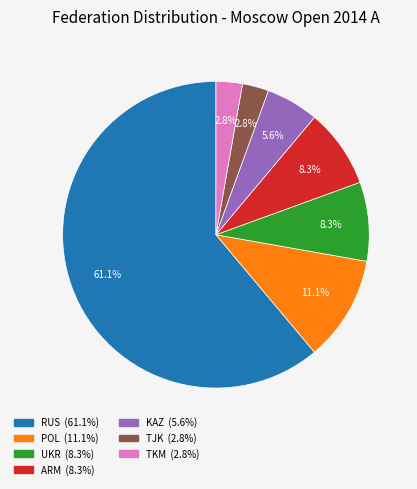

Is there any slice that represents more than half of the pie?

Yes